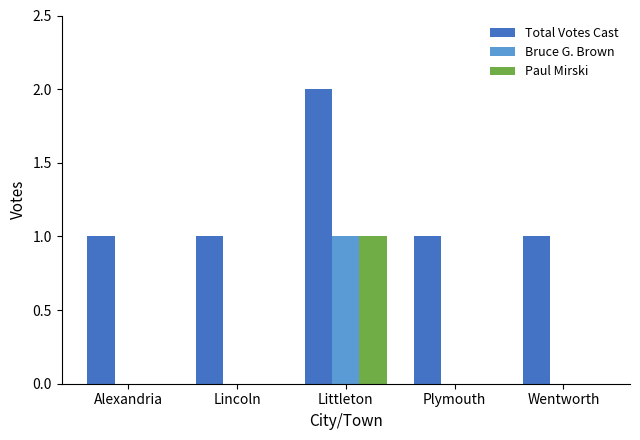

The Total Votes Cast series shows 0 at Alexandria. True or false?

False